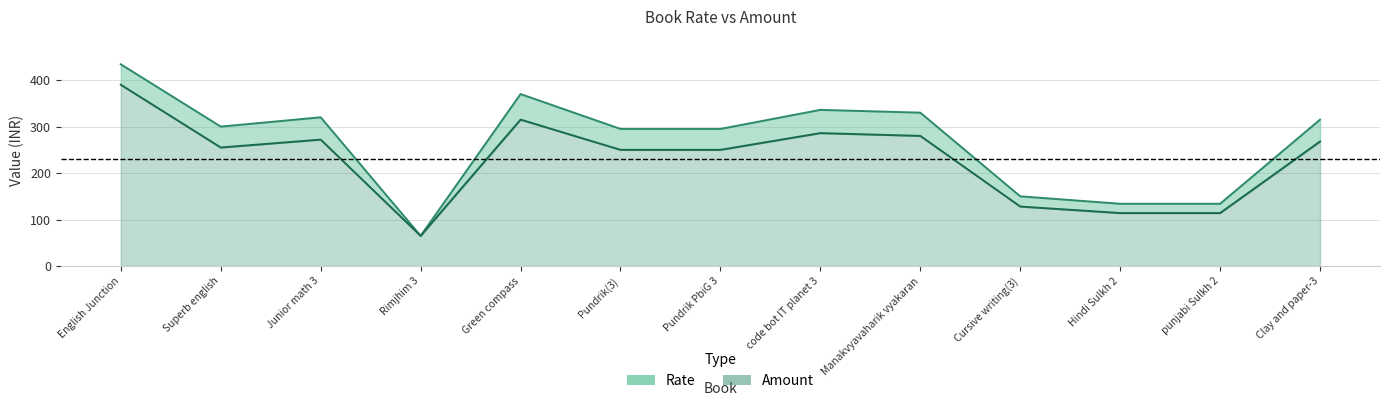

What is the maximum value for Amount?

390